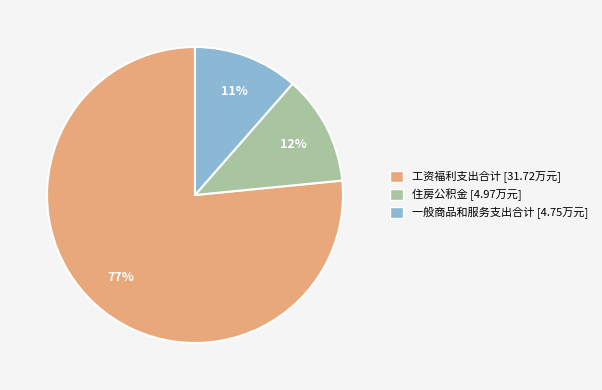

Count the number of slices in the pie.

3